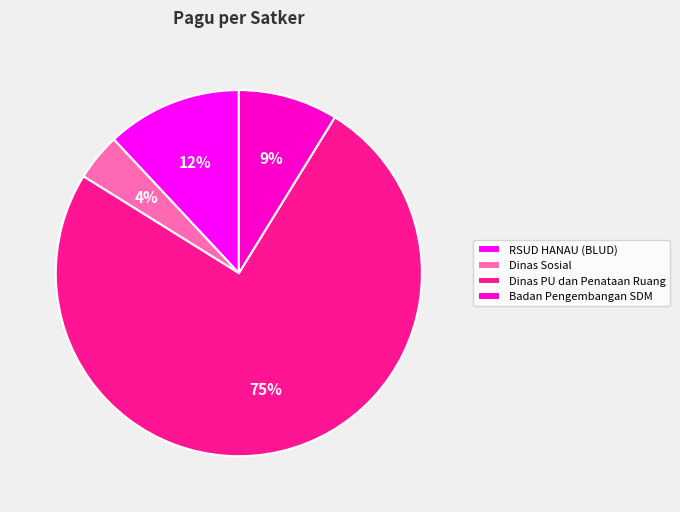

Which slice represents more than half of the pie?

Dinas PU dan Penataan Ruang